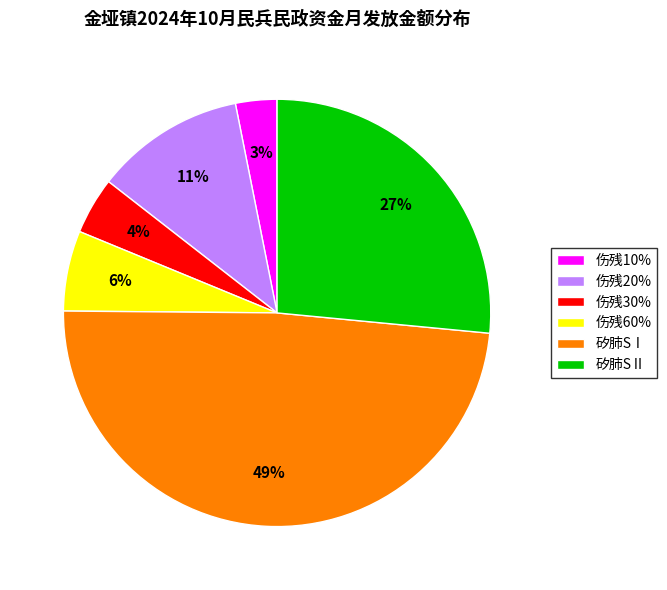

To the nearest percent, what is the combined percentage of 伤残10% and 矽肺SⅠ?

52%